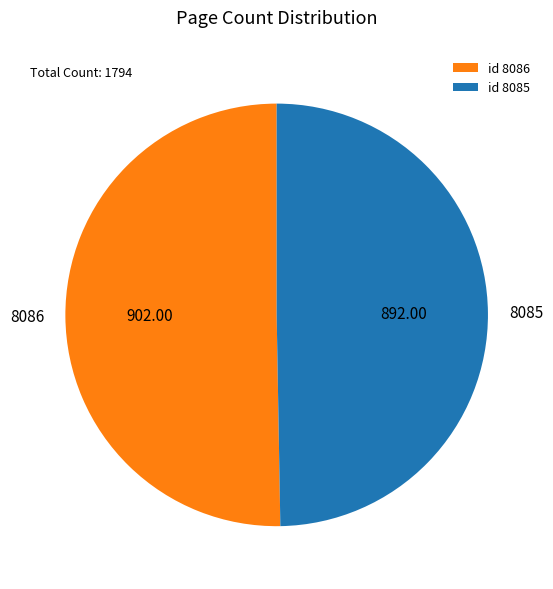

Count the number of slices in the pie.

2